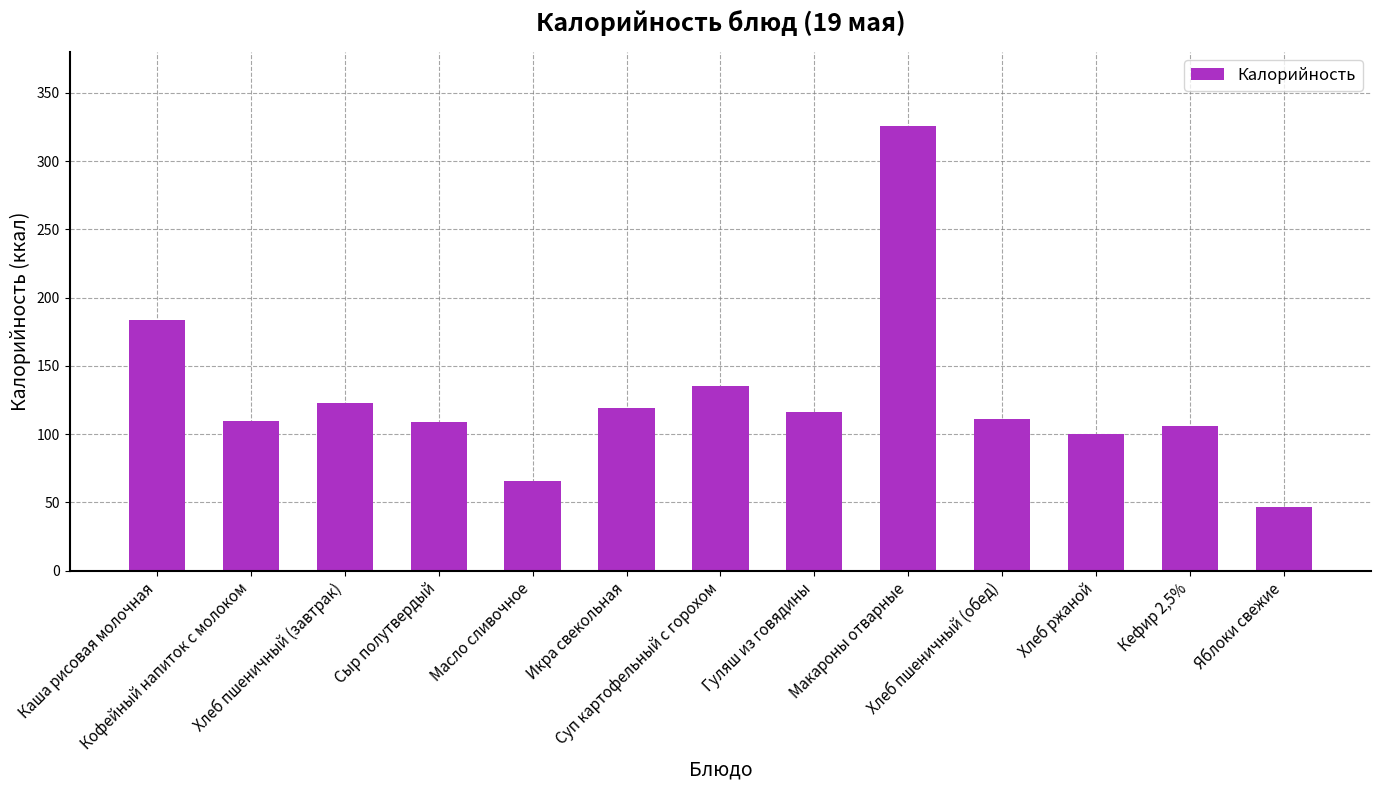

What is the sum of the values at Масло сливочное and Суп картофельный с горохом?

201.0